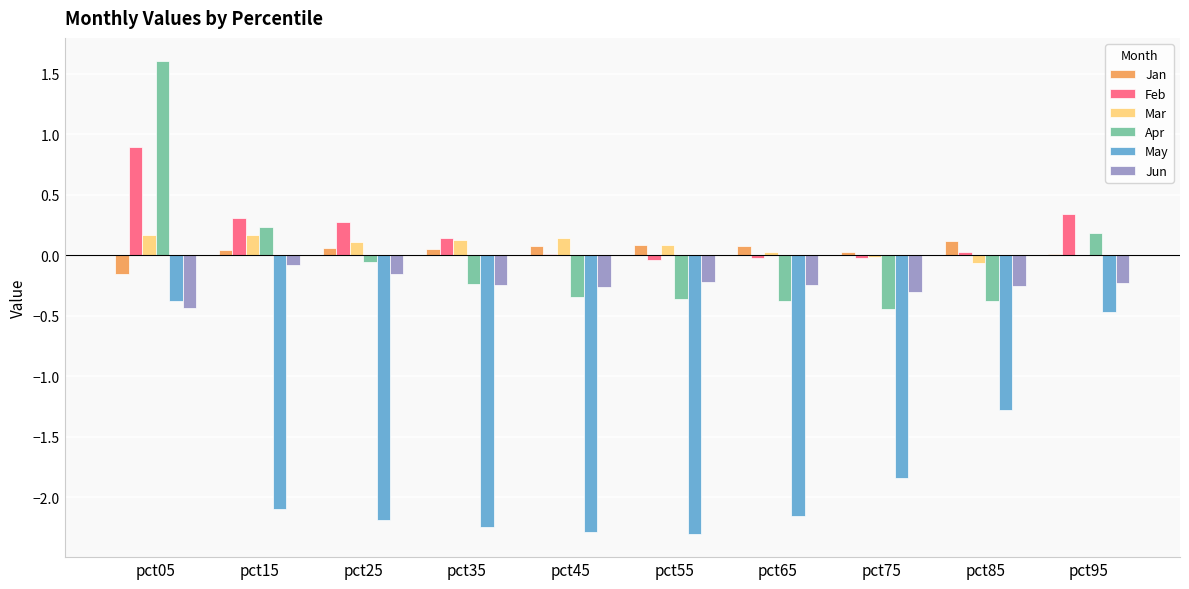

What is the highest value of the May series?

-0.4